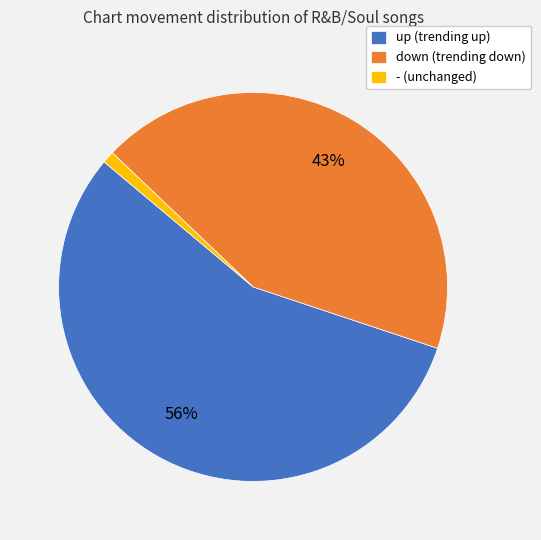

Rank the categories by value from lowest to highest.

-, down, up